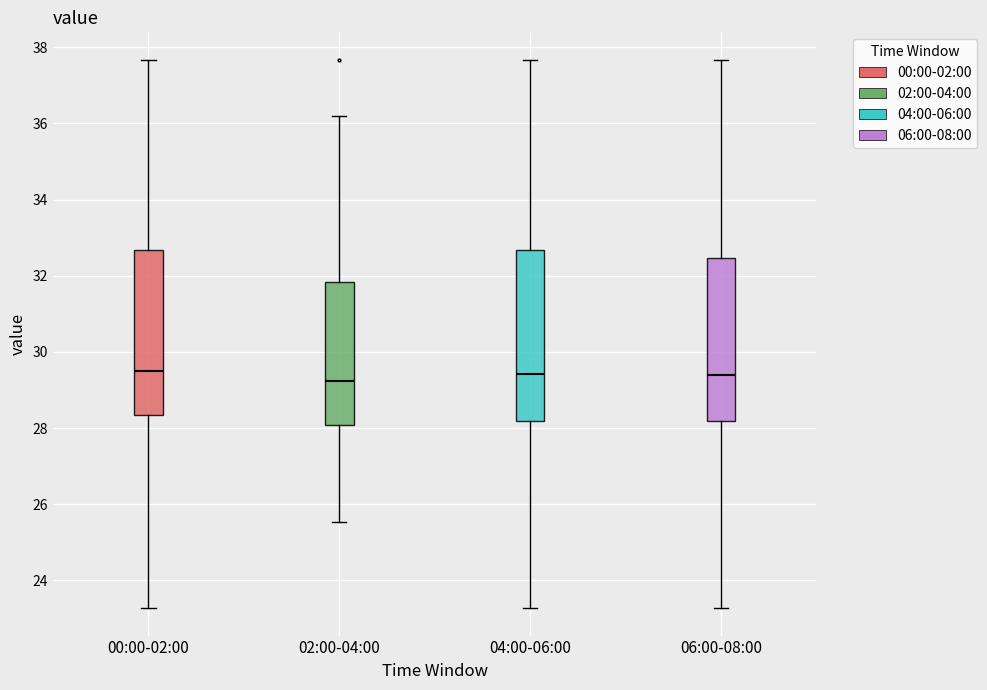

Reading left to right, read every box against the y-axis: the position of its median line, the range the box covers, and the ends of its whiskers. The values are not printed on the chart, so give them approximately, as read against the axis.

00:00-02:00: median 29.6, box 28.4 to 32.6, whiskers 23.2 to 37.6
02:00-04:00: median 29.2, box 28.0 to 31.8, whiskers 25.6 to 36.2
04:00-06:00: median 29.4, box 28.2 to 32.6, whiskers 23.2 to 37.6
06:00-08:00: median 29.4, box 28.2 to 32.4, whiskers 23.2 to 37.6